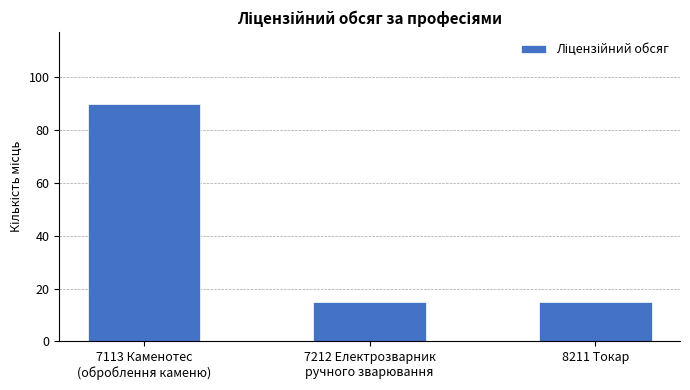

What position from the right is 7212 Електрозварник
ручного зварювання?

2